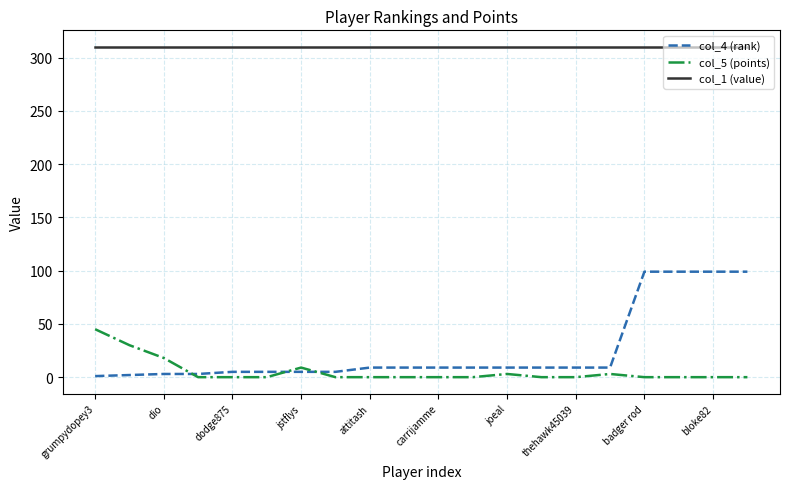

Which series has the largest range (max minus min)?

col_4 (rank)